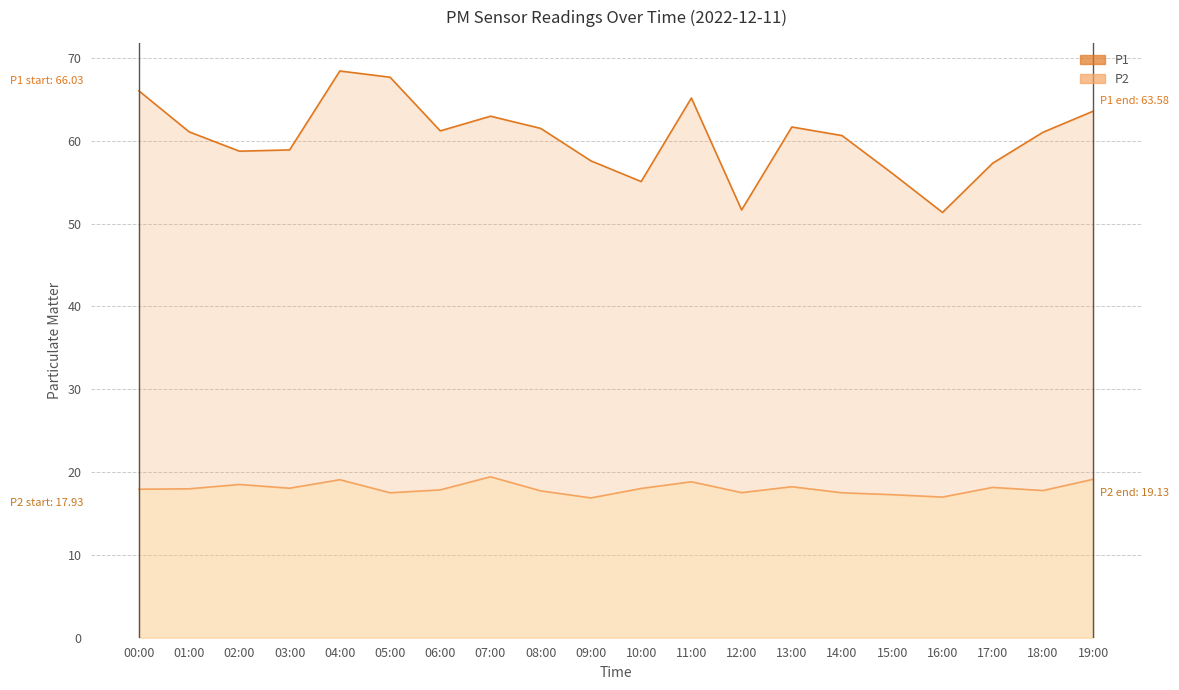

Which series changed the most between 02:00 and 19:00?

P1